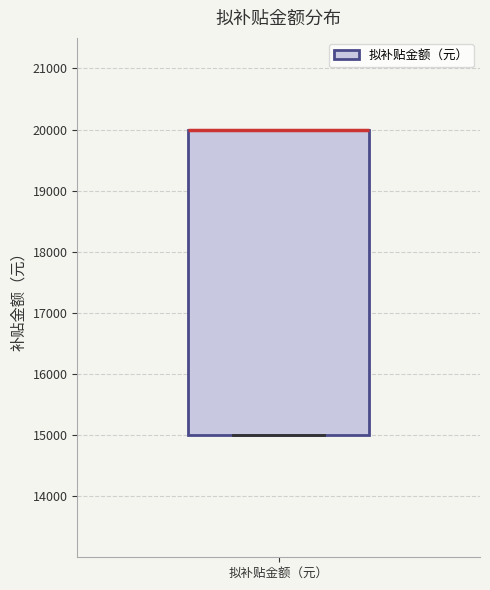

Transcribe this box plot: give where the median line is, the range the box spans, and where the two whiskers end, as read against the y-axis. The values are not printed on the chart, so give them approximately, as read against the axis.

median 20000 (drawn on the box's upper edge), box 15000 to 20000, whiskers 15000 to 20000